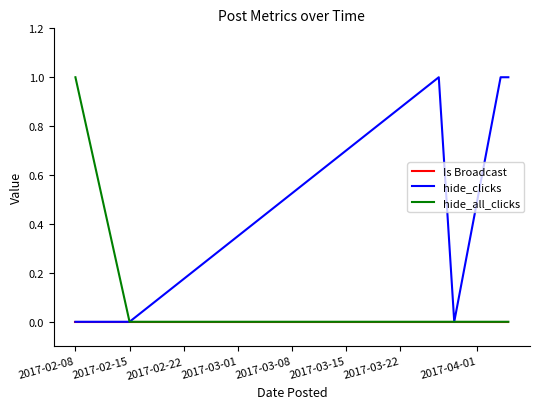

List the series in order of their overall mean, highest first.

hide_clicks, hide_all_clicks, Is Broadcast